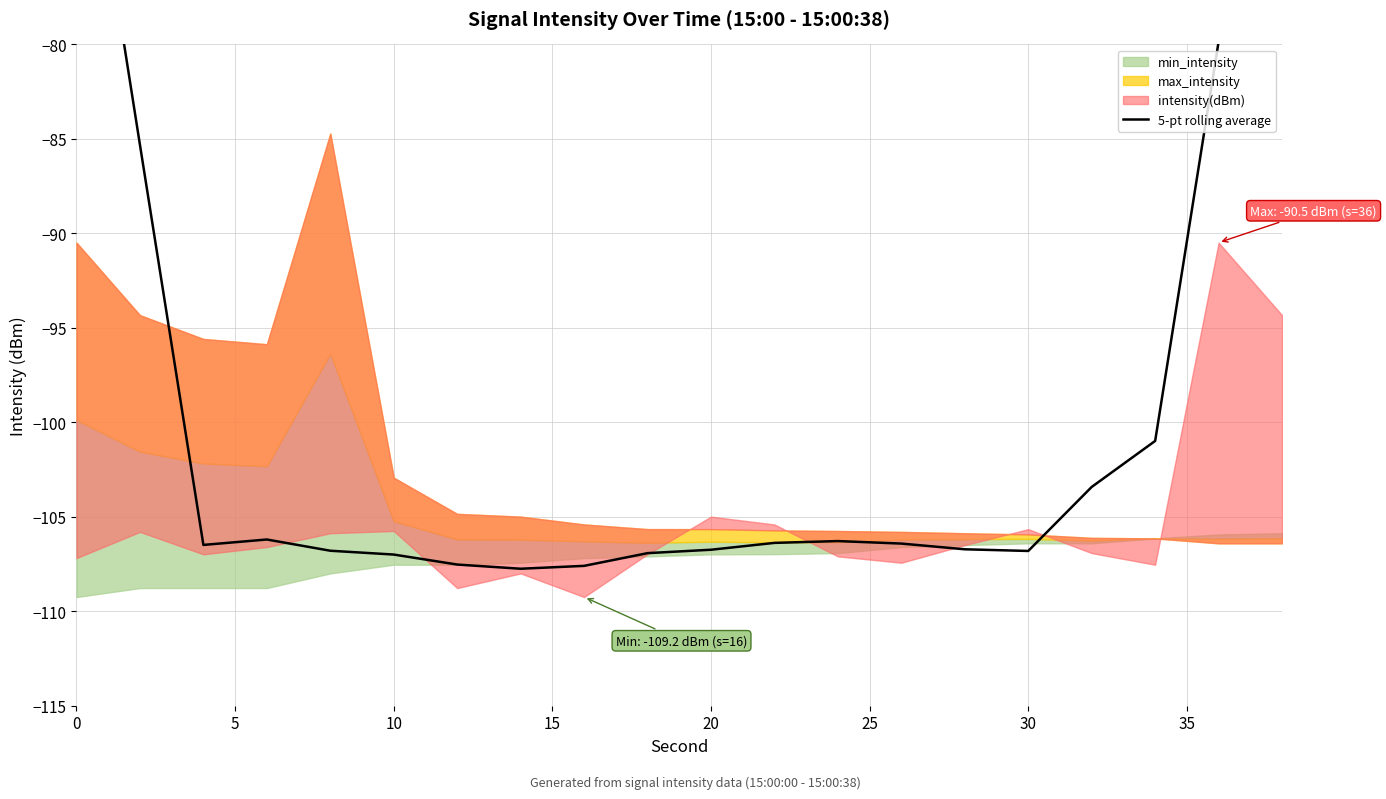

What is the value of the 8th point from the left?

-107.8